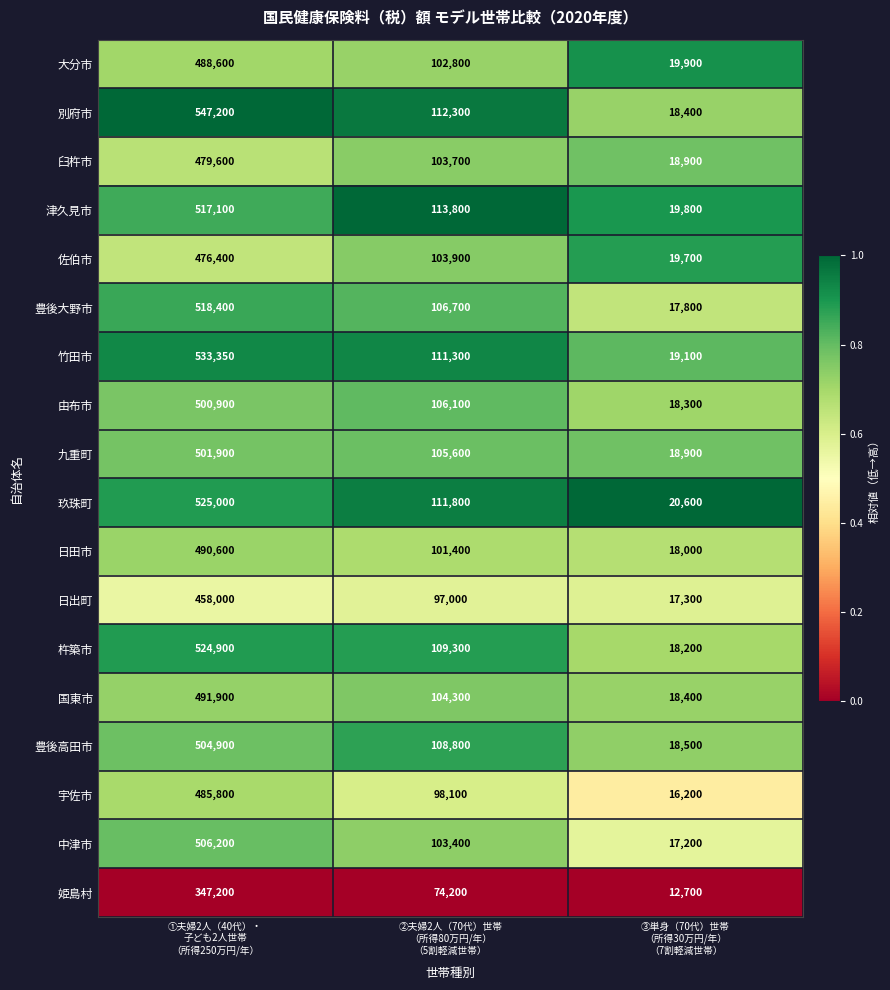

Which series has the largest total across all categories?

別府市